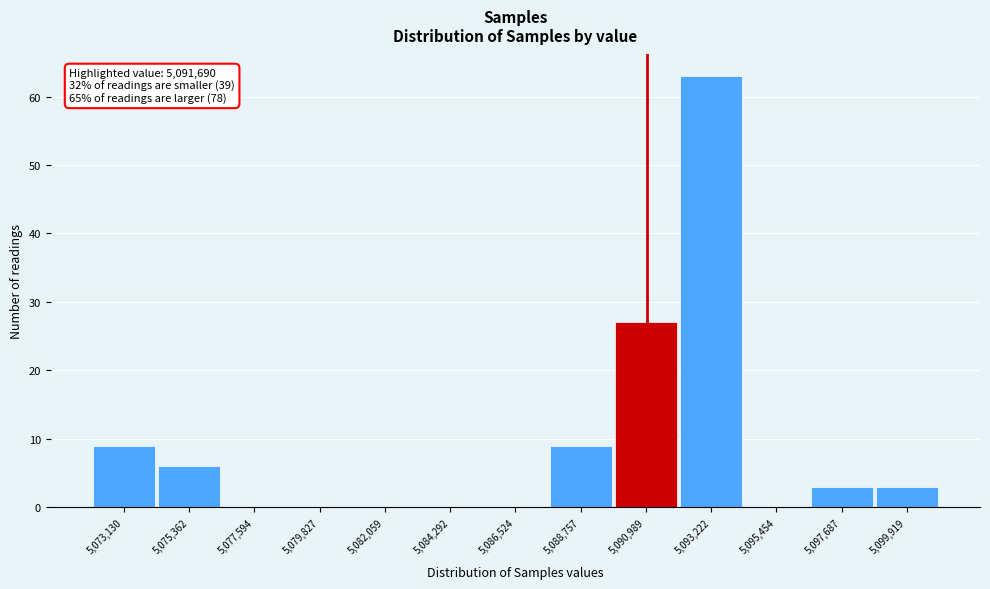

Reading left to right, what are all the values shown in this chart?

5,073,130=9	5,075,362=6	5,077,594=0	5,079,827=0	5,082,059=0	5,084,292=0	5,086,524=0	5,088,757=9	5,090,989=27	5,093,222=63	5,095,454=0	5,097,687=3	5,099,919=3